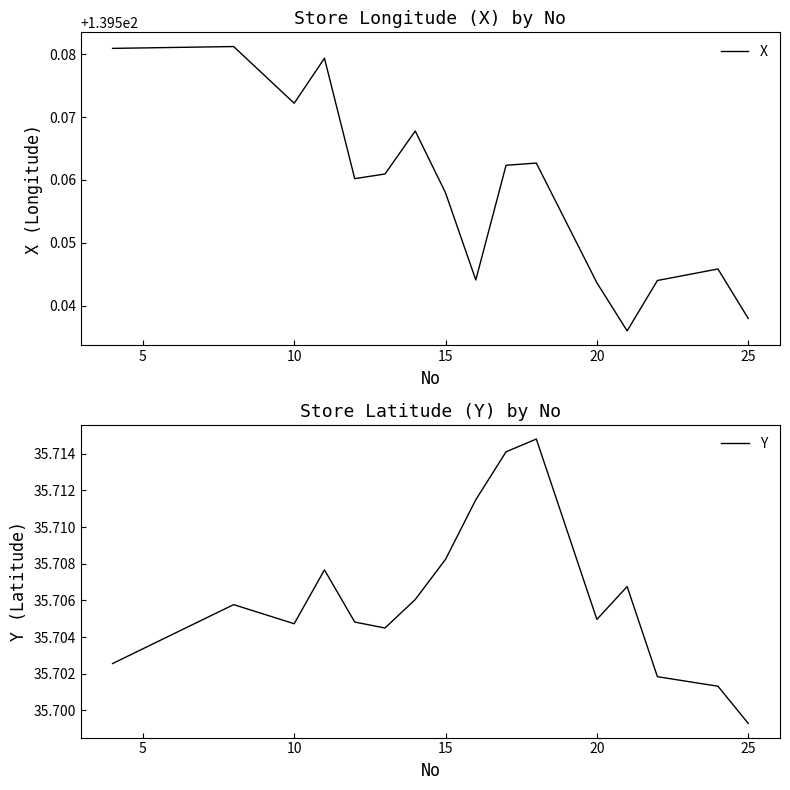

The X series shows 247.7 at 25. True or false?

False